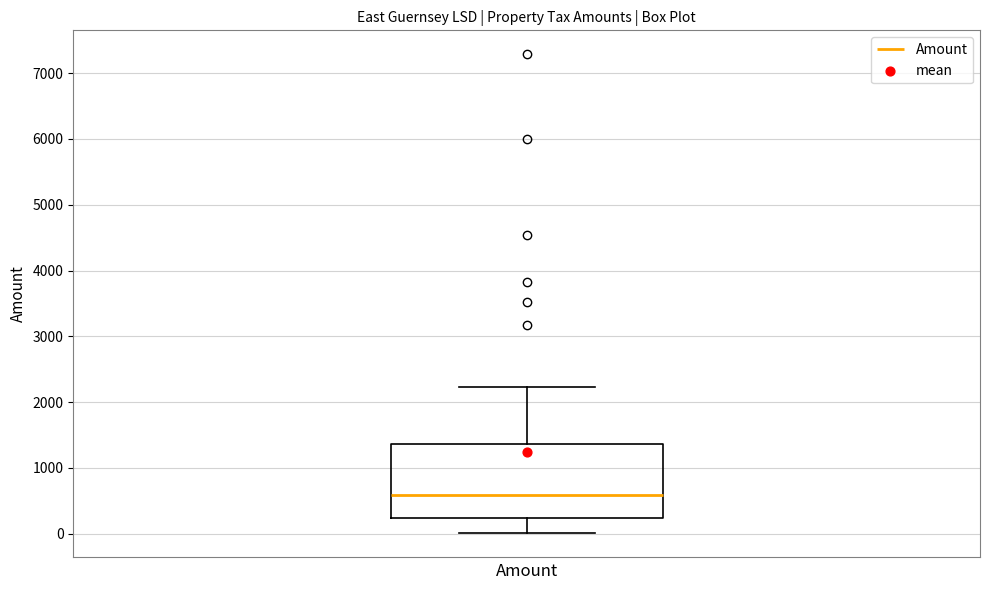

Read this box plot against the y-axis: the position of the median line, the range covered by the box, and the ends of both whiskers. The values are not printed on the chart, so give them approximately, as read against the axis.

median 600, box 200 to 1400, whiskers 0 to 2200